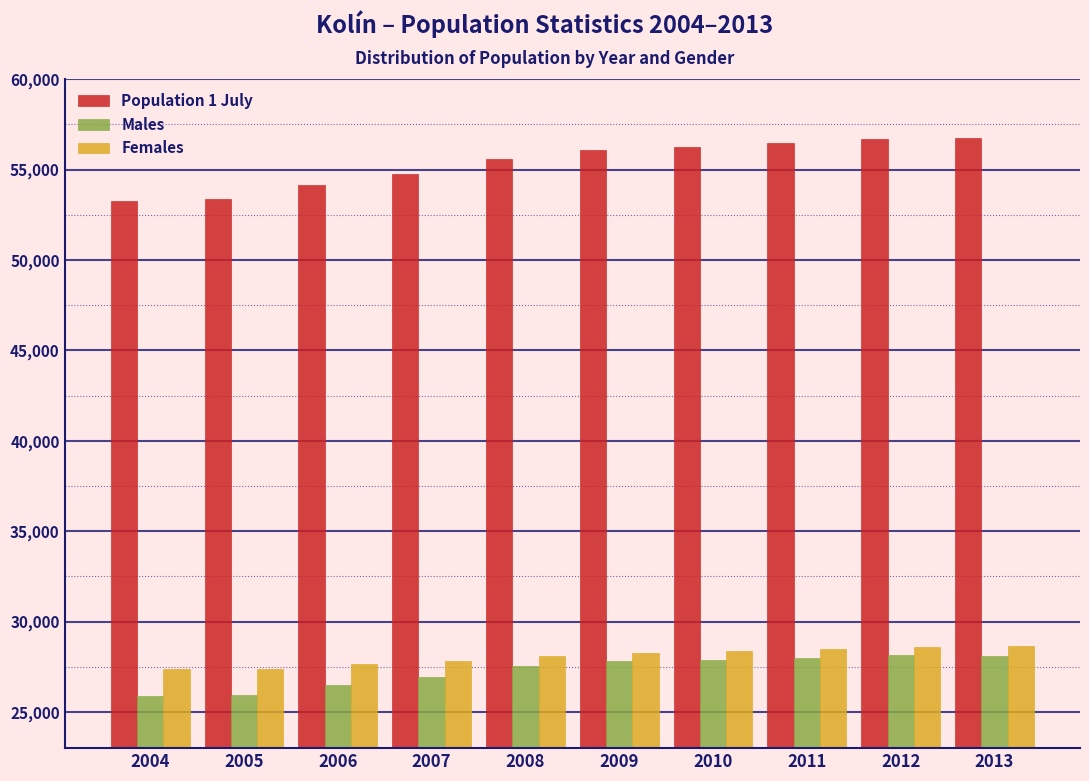

Is it true that Males equals 18153 at 2008?

False